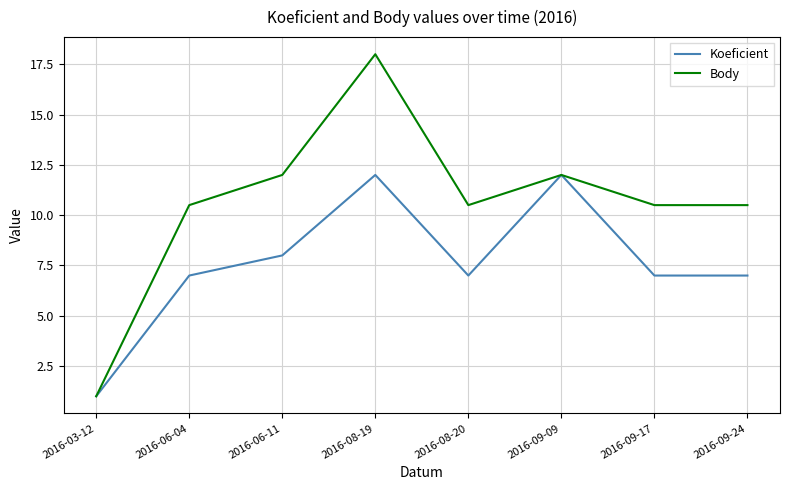

List the series in order of their overall mean, lowest first.

Koeficient, Body